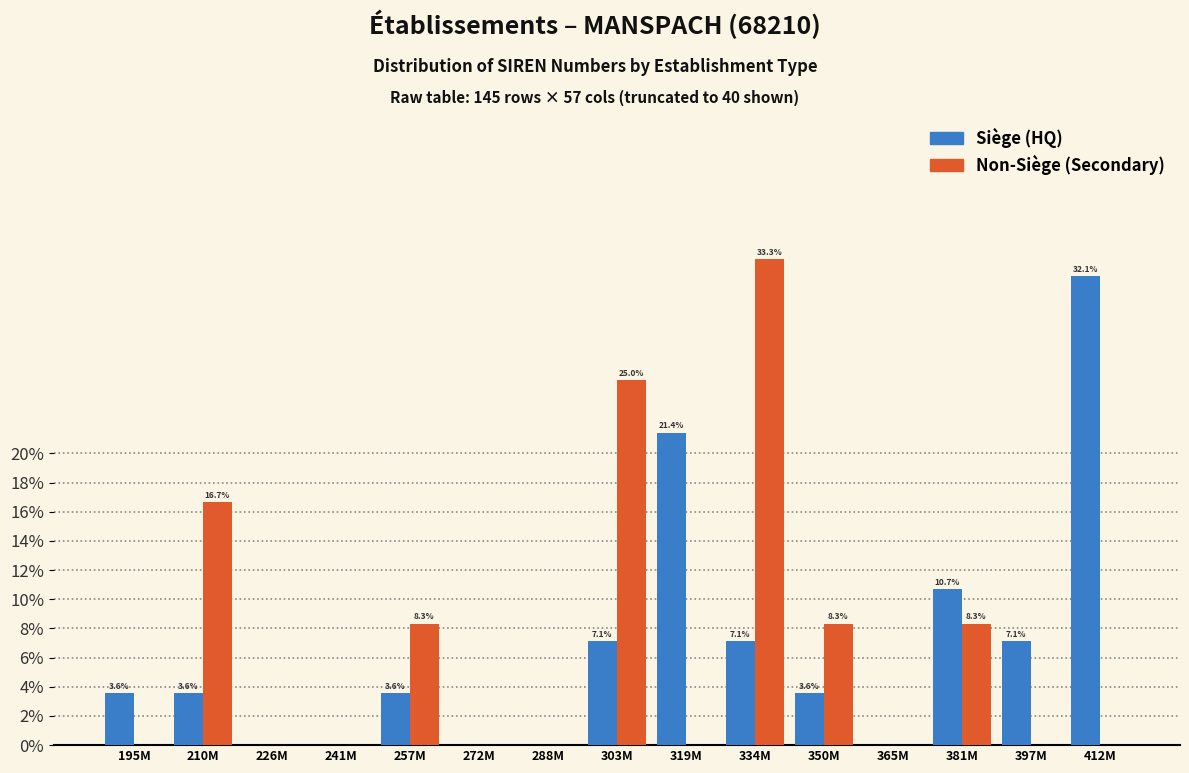

Which label corresponds to the largest value in the chart?

334M